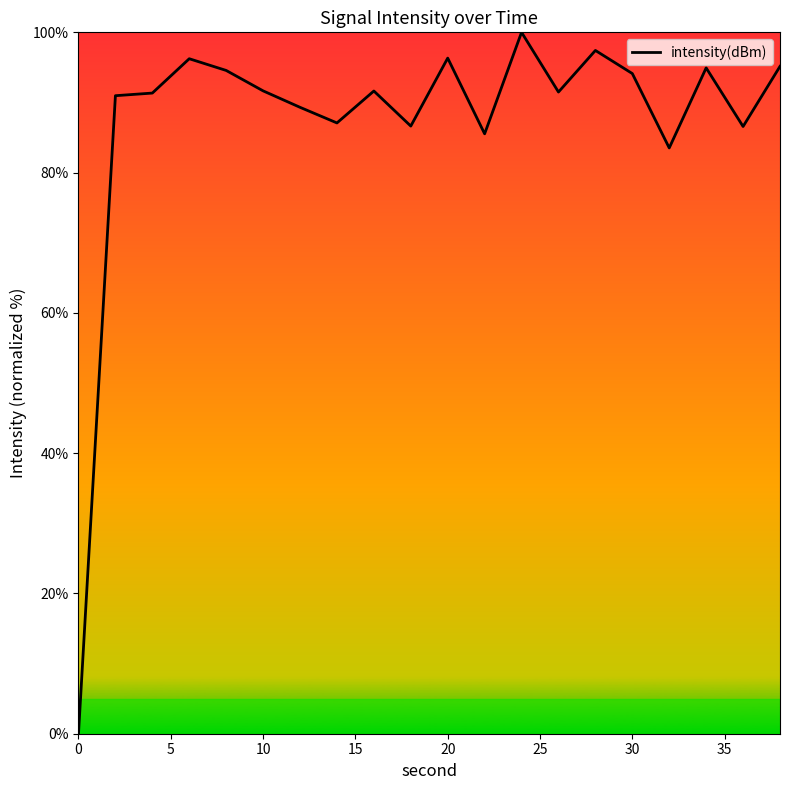

What is the greatest value displayed?

100.0